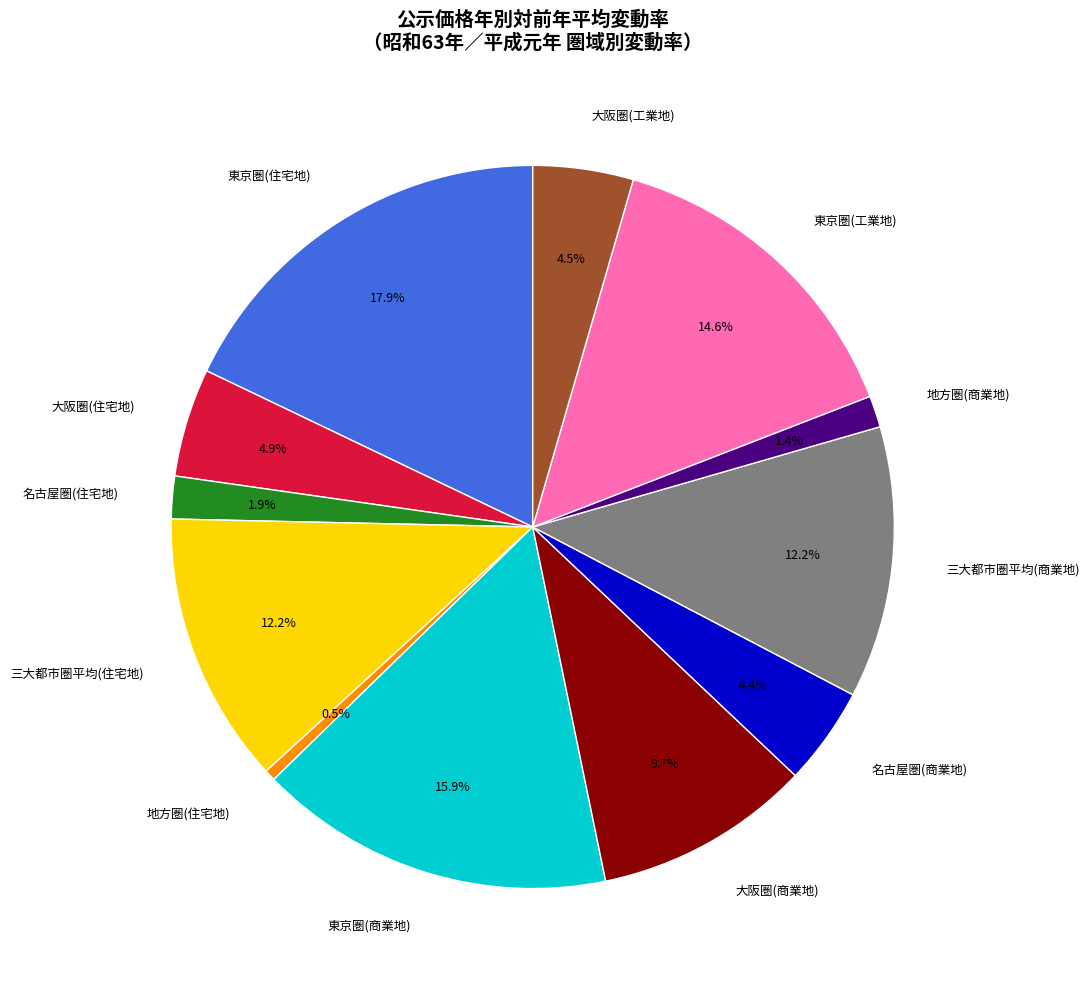

Which category has the smallest portion of the pie?

地方圏(住宅地)